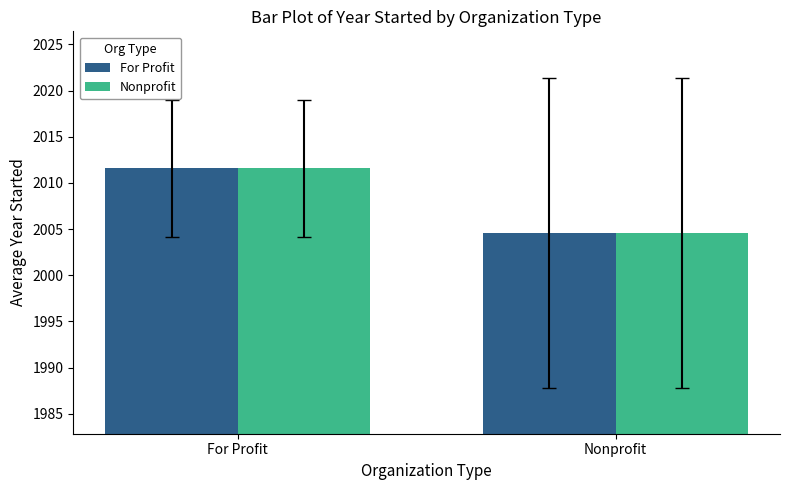

What is the average value of the Nonprofit series?

2008.1